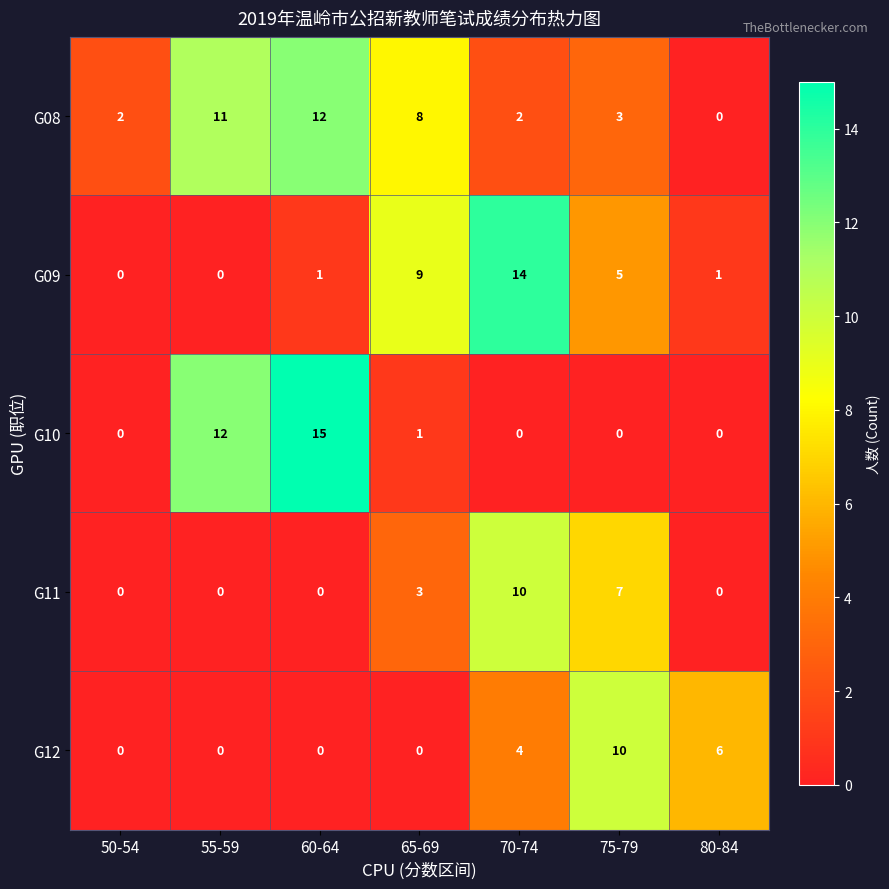

What is the difference between the G11 values at 65-69 and 75-79?

4